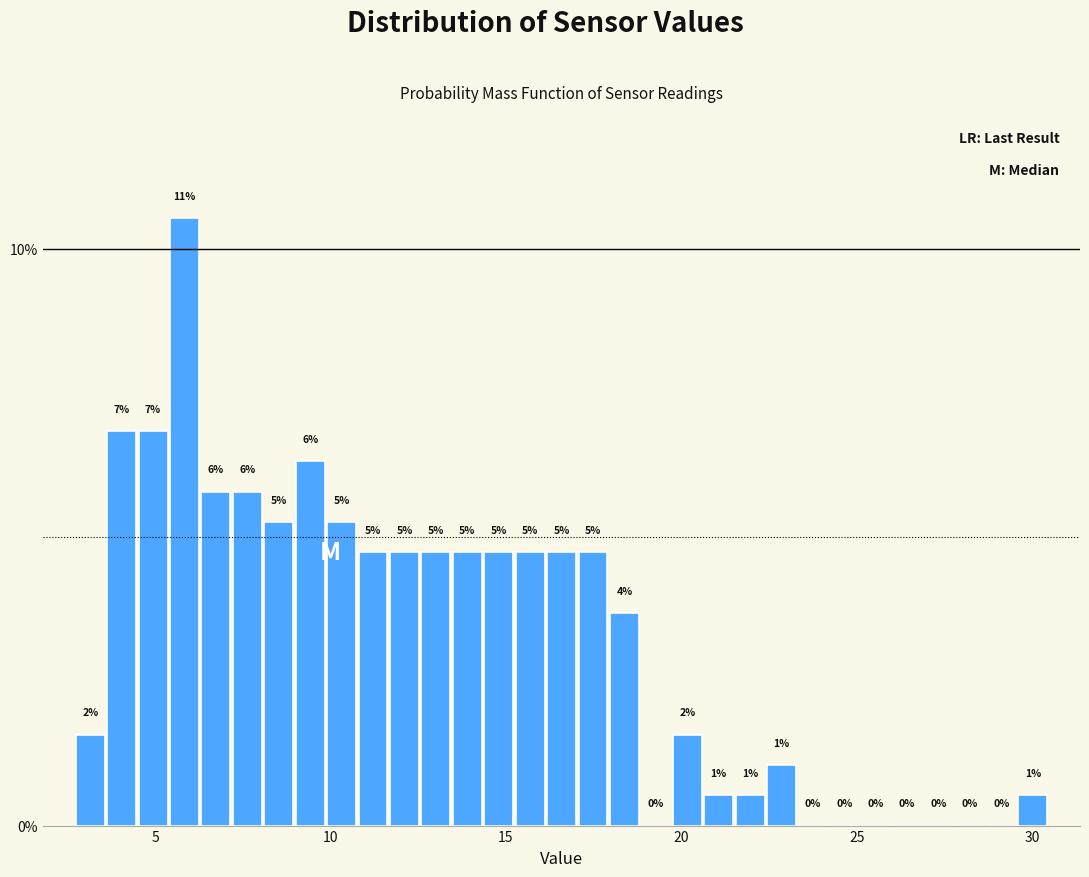

Read against the x-axis, roughly where is the centre of the tallest bar?

6.0